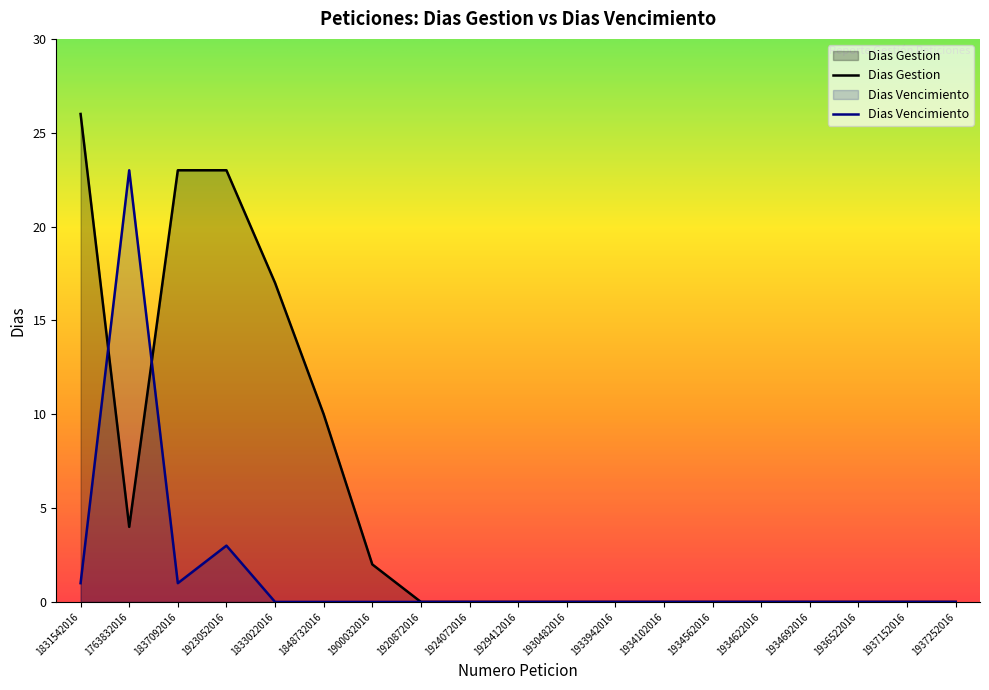

List the series in order of their overall mean, highest first.

Dias Gestion, Dias Vencimiento